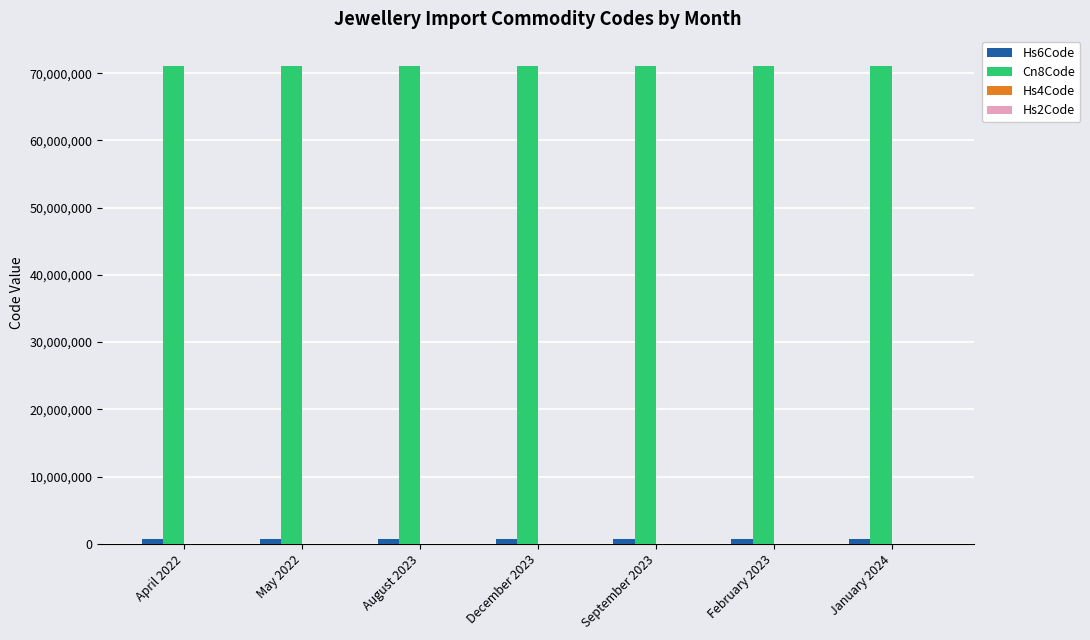

Which series has the largest total across all categories?

Cn8Code